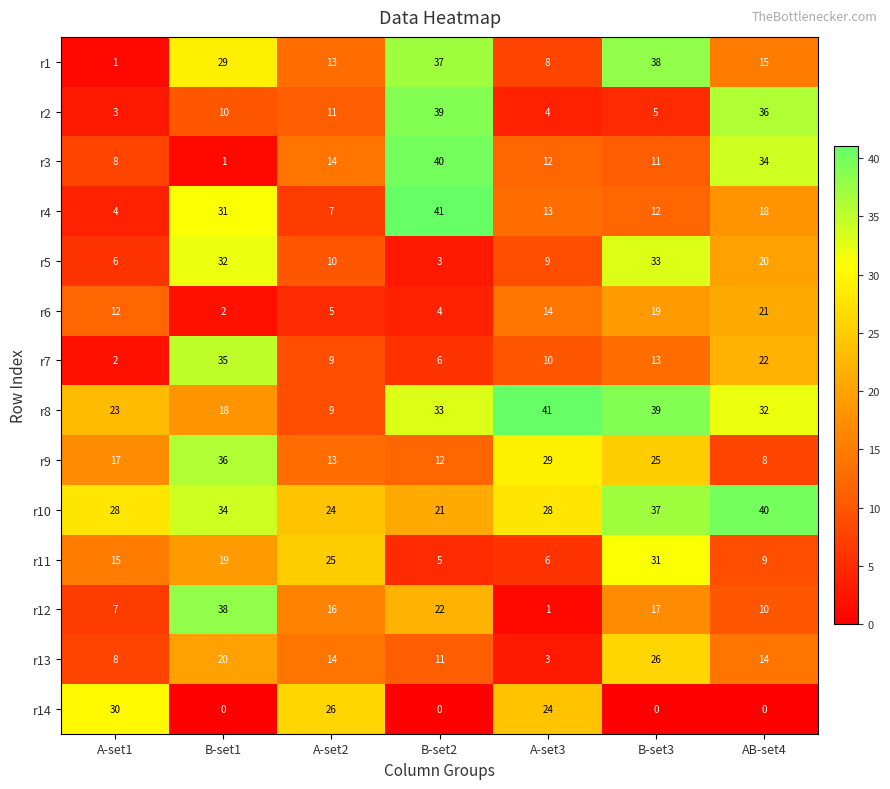

How many data points in r10 are less than 28?

2